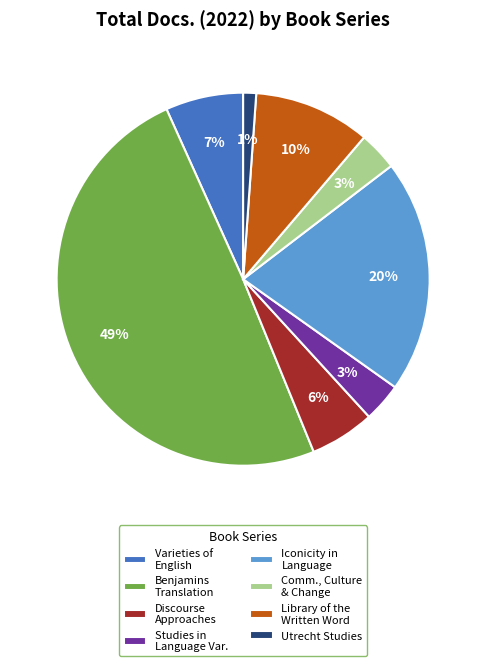

To the nearest percent, what is the combined percentage of Benjamins Translation and Utrecht Studies?

51%